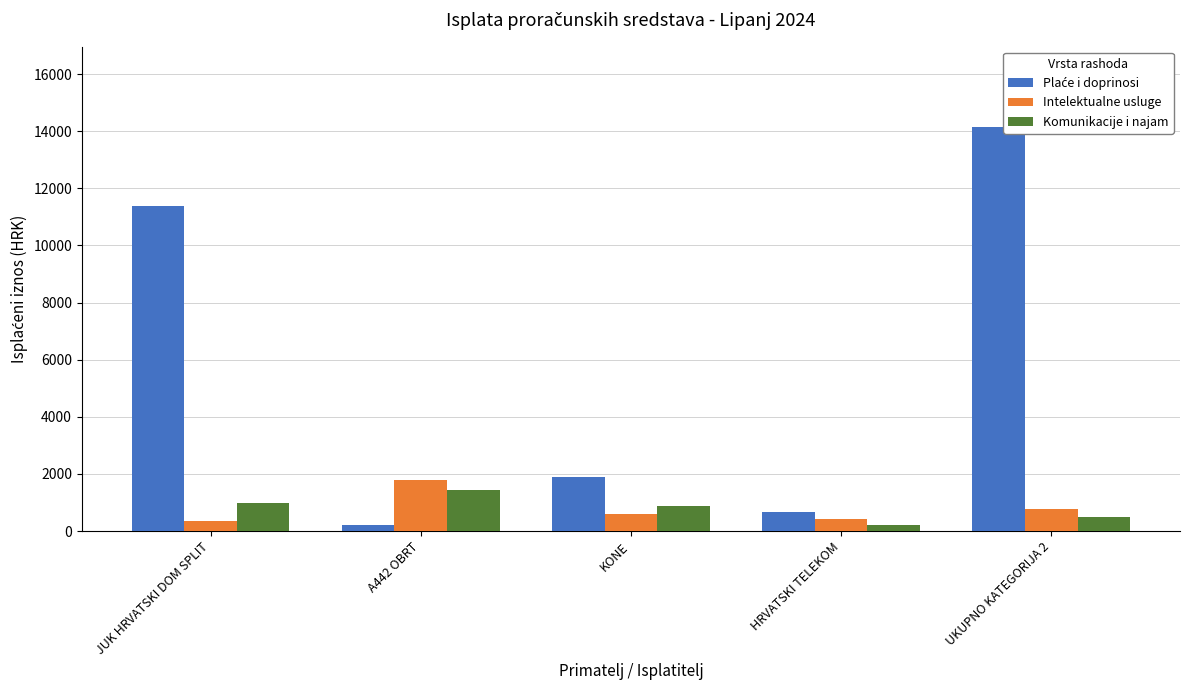

What is the sum of the Komunikacije i najam values at JUK HRVATSKI DOM SPLIT and HRVATSKI TELEKOM?

1206.4